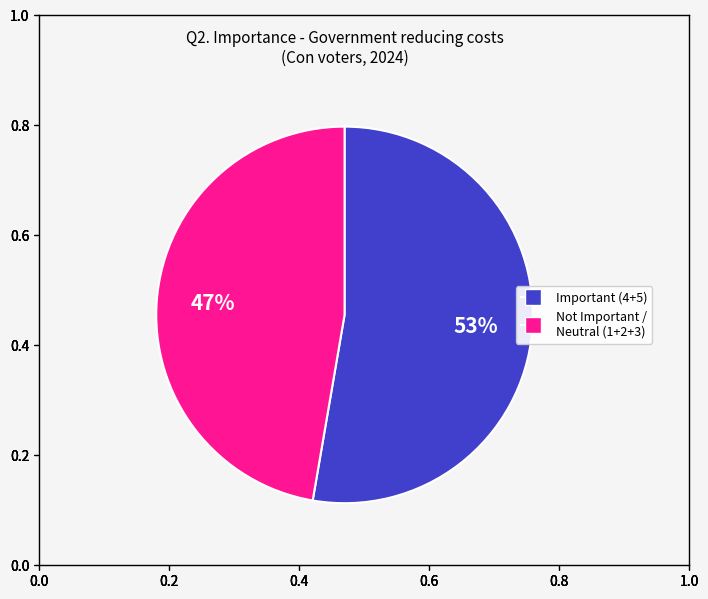

Is there any slice that represents more than half of the pie?

Yes